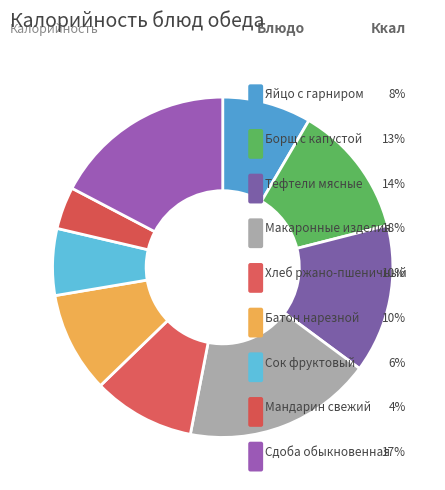

Does Хлеб ржано-пшеничный represent more than half of the total?

No